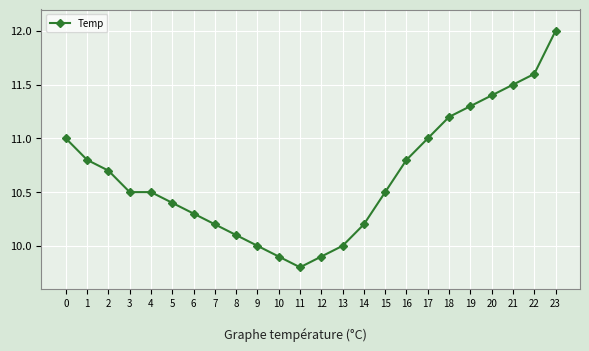

Reading left to right, transcribe all the data shown in this chart.

0=11.0	1=10.8	2=10.7	3=10.5	4=10.5	5=10.4	6=10.3	7=10.2	8=10.1	9=10.0	10=9.9	11=9.8	12=9.9	13=10.0	14=10.2	15=10.5	16=10.8	17=11.0	18=11.2	19=11.3	20=11.4	21=11.5	22=11.6	23=12.0